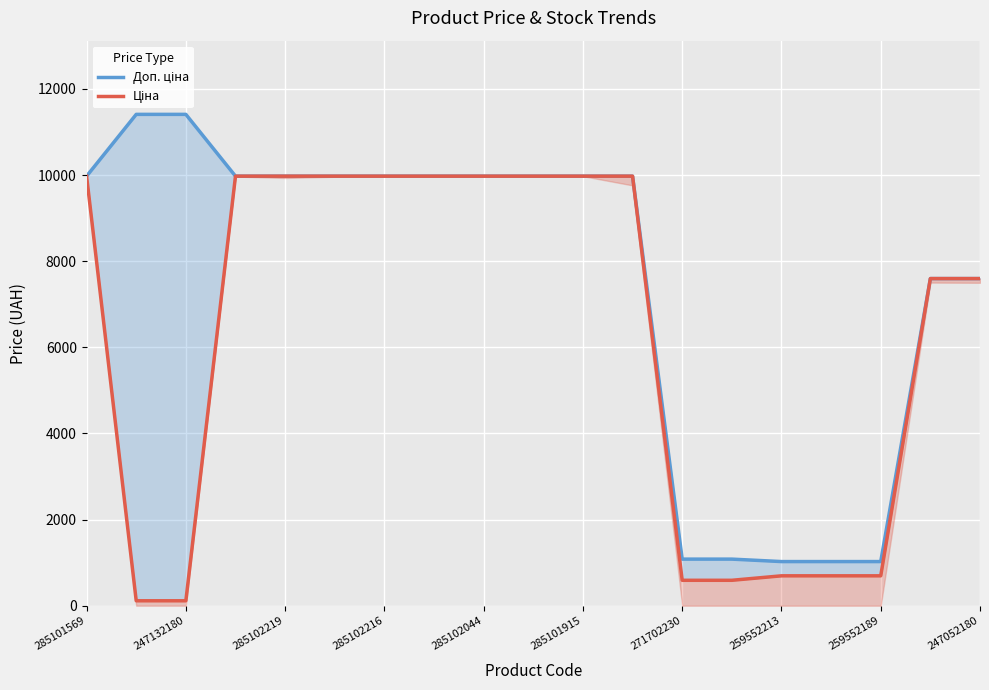

What is the value of the Ціна point at the 8th from the left?

9975.0